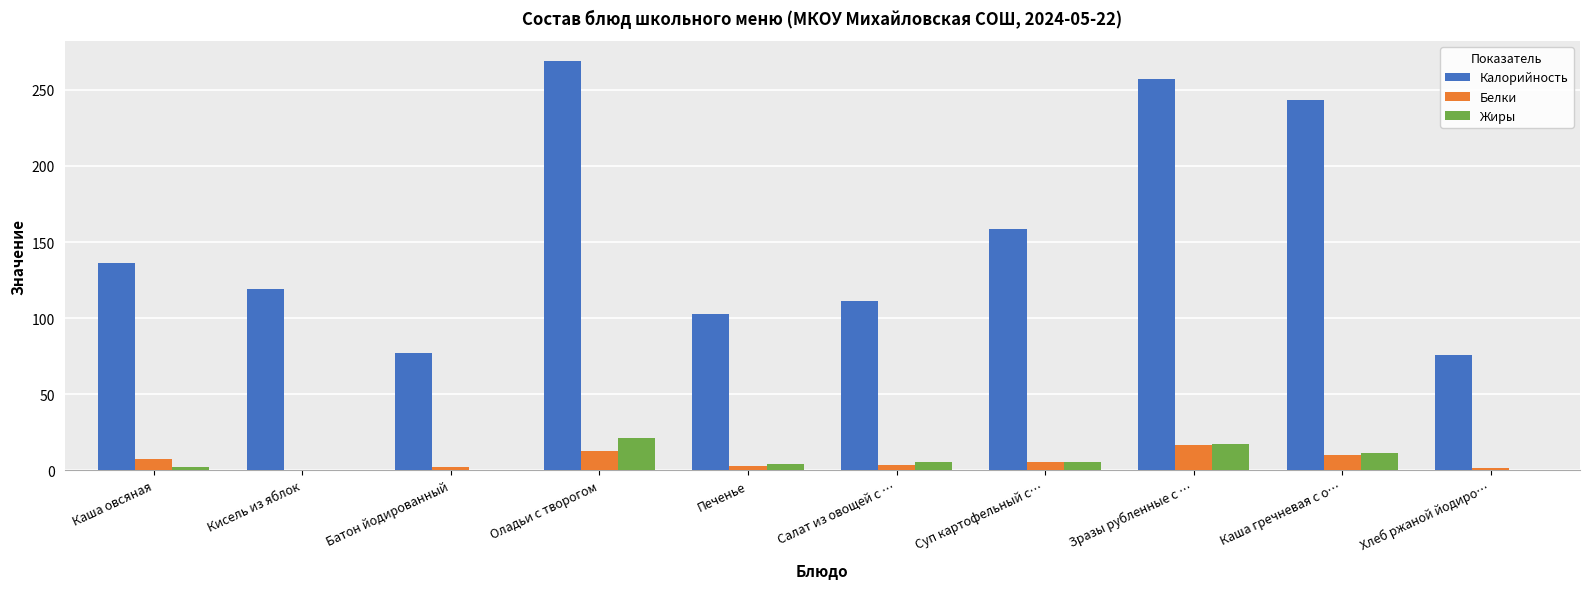

Which series changed the most between Батон йодированный and Суп картофельный с…?

Калорийность